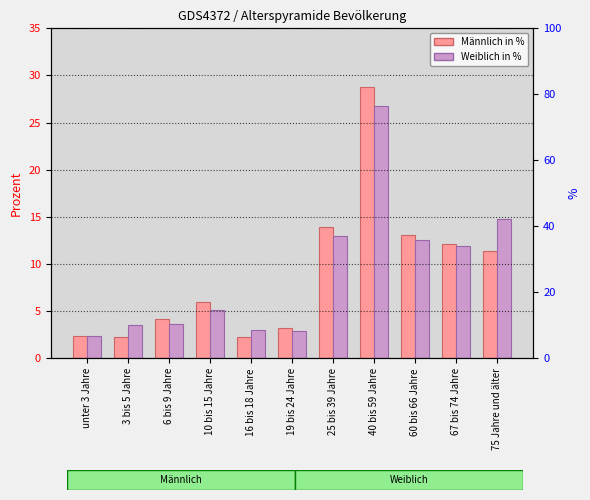

What is the sum of all Weiblich in % values?

99.6